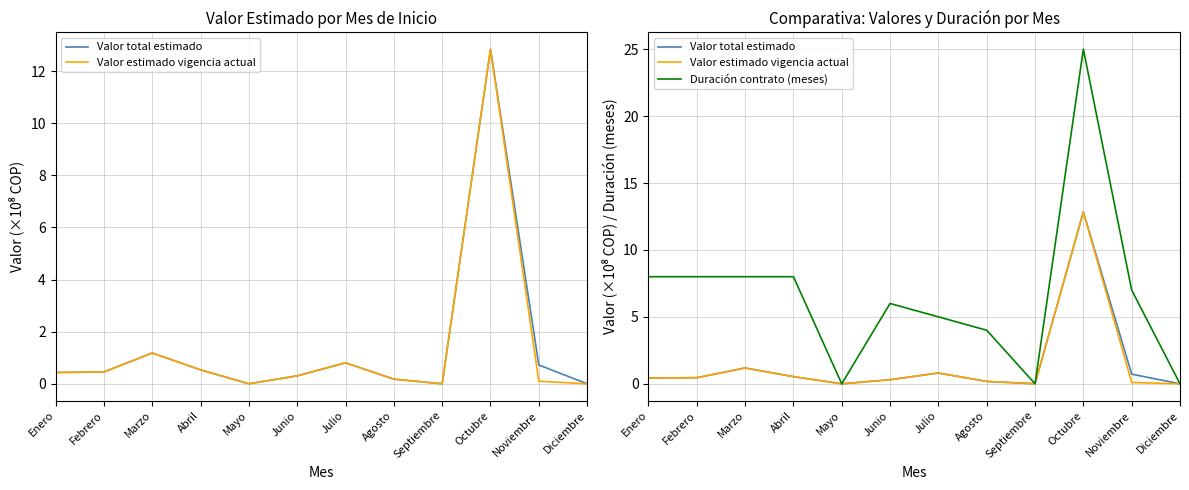

At which label does Duración contrato (meses) reach its peak?

Octubre